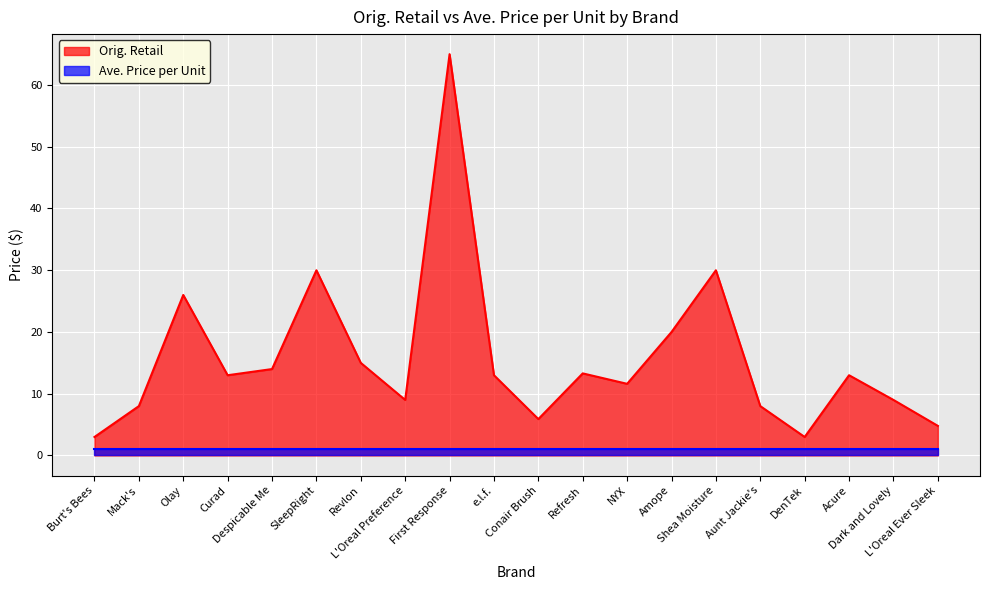

Reading right to left, what are all the values shown in this chart?

4.8	9.0	13.0	3.0	8.0	30.0	20.0	11.6	13.3	5.9	13.0	65.0	9.0	15.0	30.0	14.0	13.0	26.0	8.0	3.0